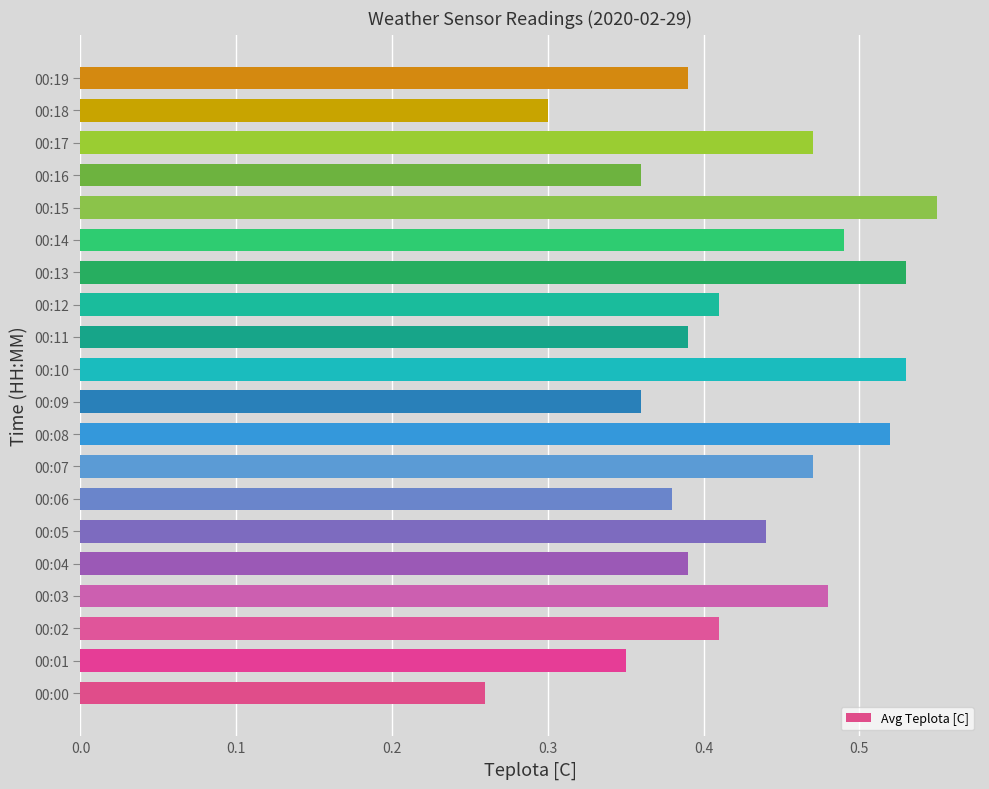

The chart shows a value of 0.3 at 00:01. True or false?

True